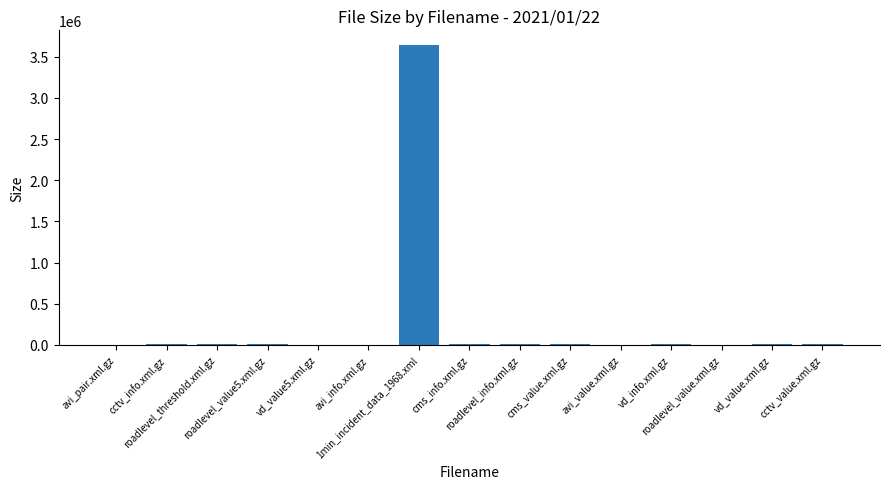

What is the greatest value displayed?

3639647